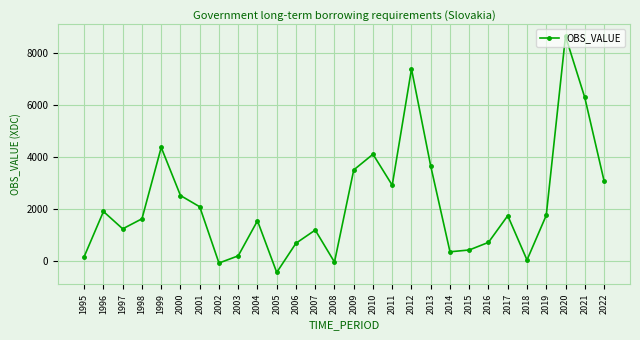

What is the average value?

2214.4